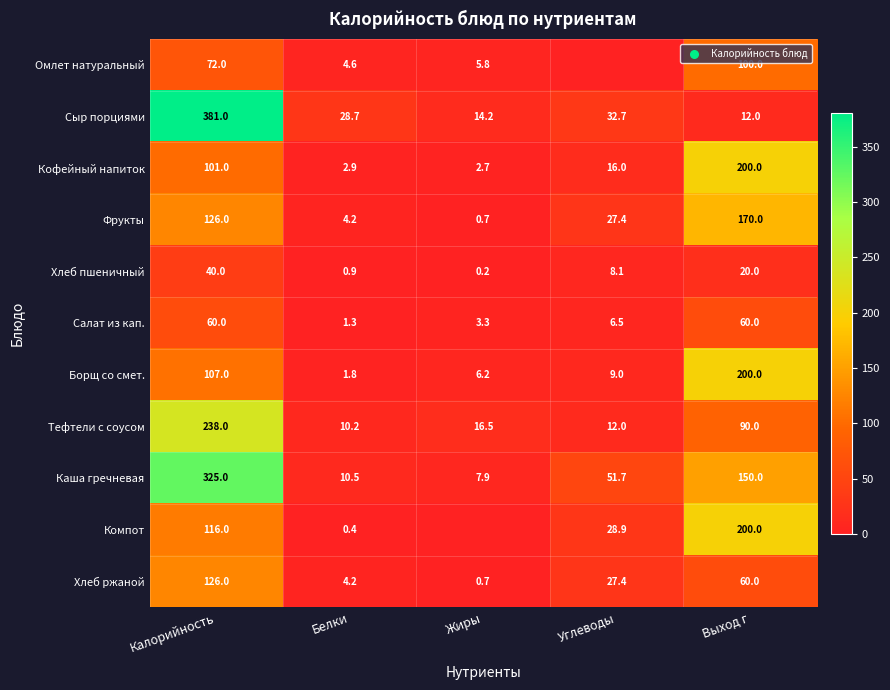

Which category has the lowest value in the Каша гречневая series?

Жиры